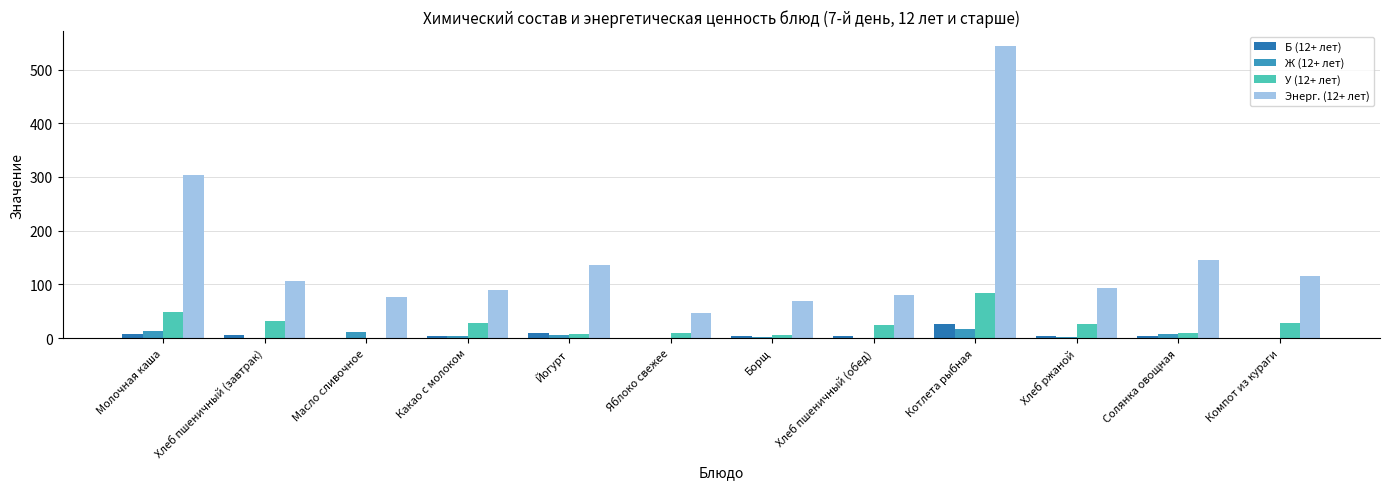

Which series has the largest range (max minus min)?

Энерг. (12+ лет)